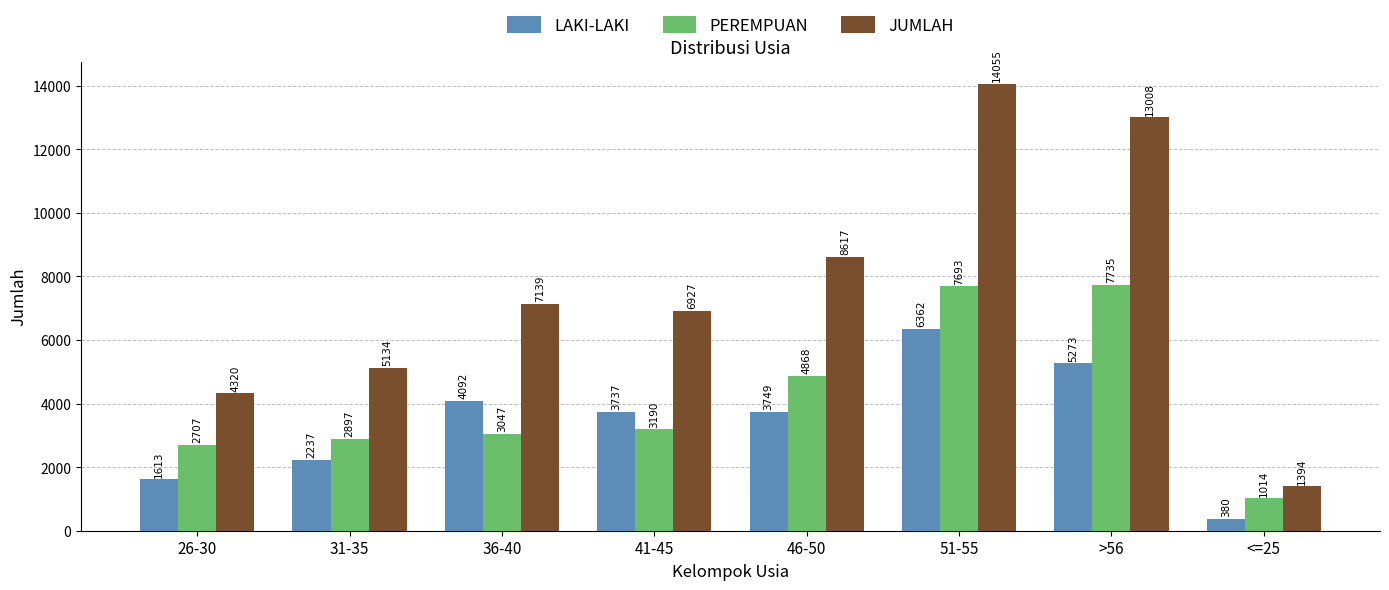

Reading left to right, extract all data points from this chart.

LAKI-LAKI: 26-30=1613	31-35=2237	36-40=4092	41-45=3737	46-50=3749	51-55=6362	>56=5273	<=25=380
PEREMPUAN: 26-30=2707	31-35=2897	36-40=3047	41-45=3190	46-50=4868	51-55=7693	>56=7735	<=25=1014
JUMLAH: 26-30=4320	31-35=5134	36-40=7139	41-45=6927	46-50=8617	51-55=14055	>56=13008	<=25=1394